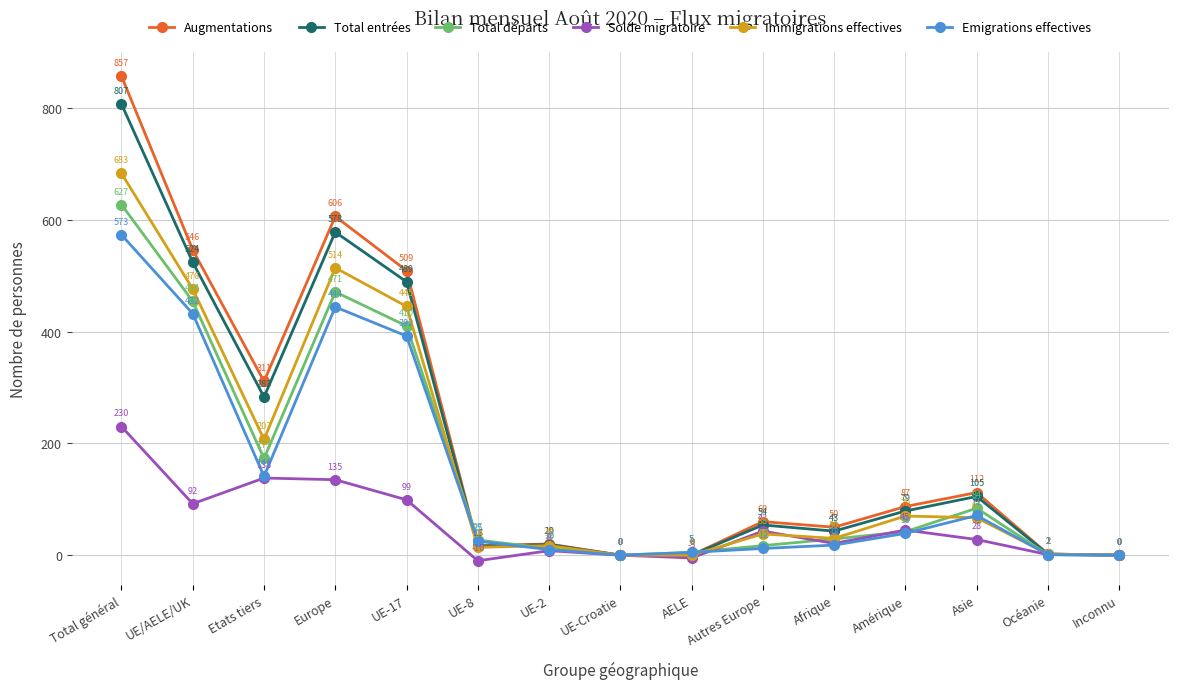

How many interior local peaks does the Solde migratoire series have?

4